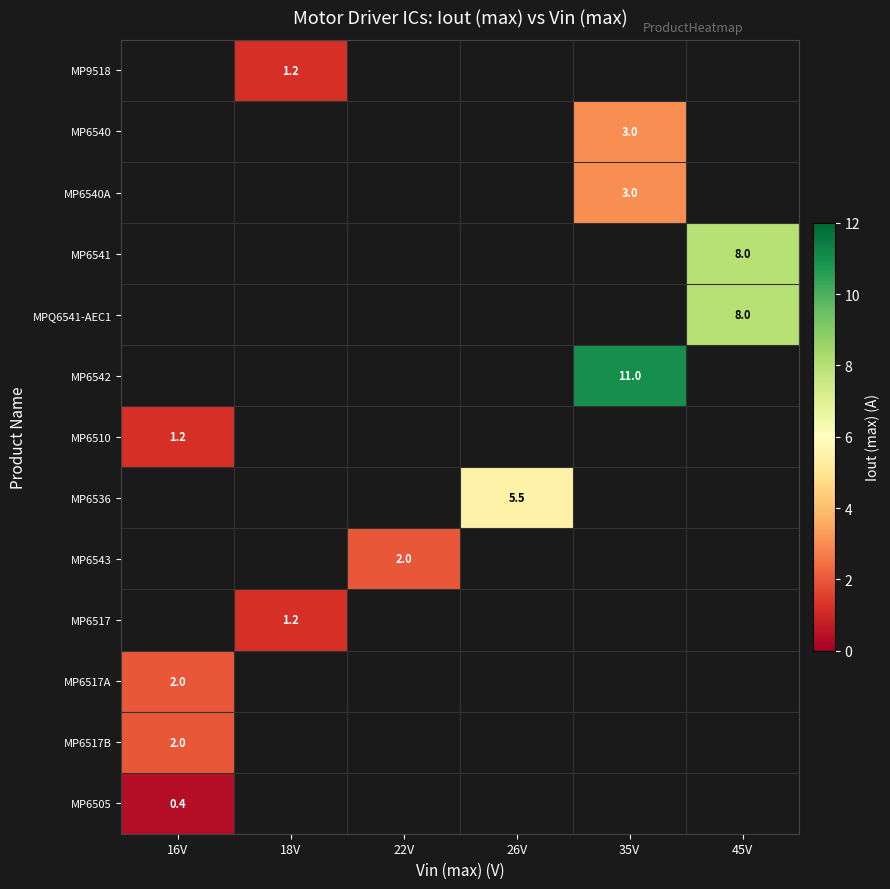

Which category has the lowest value across all series?

16V